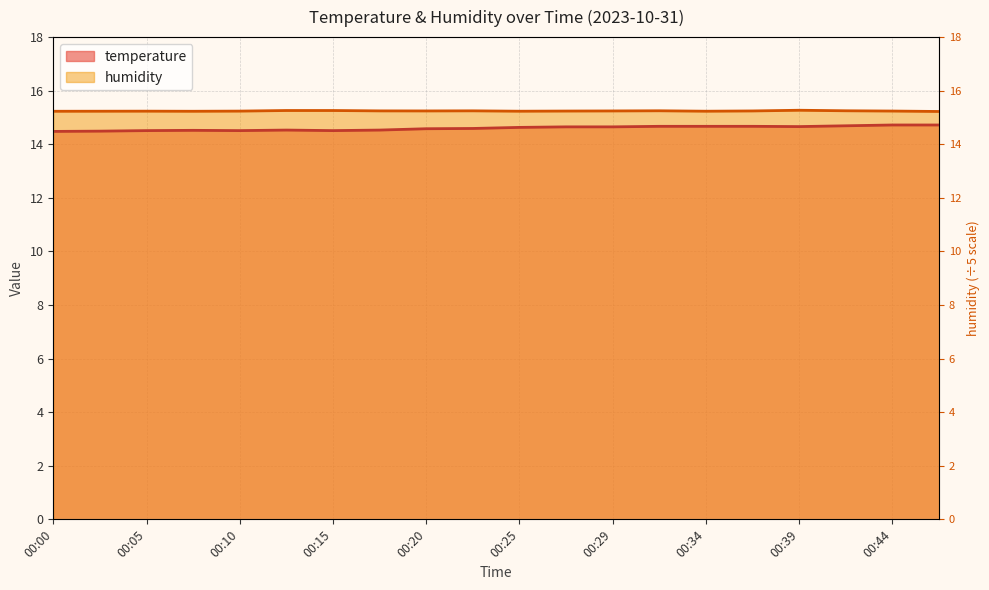

What is the value of the temperature point at the 20th from the left?

14.7